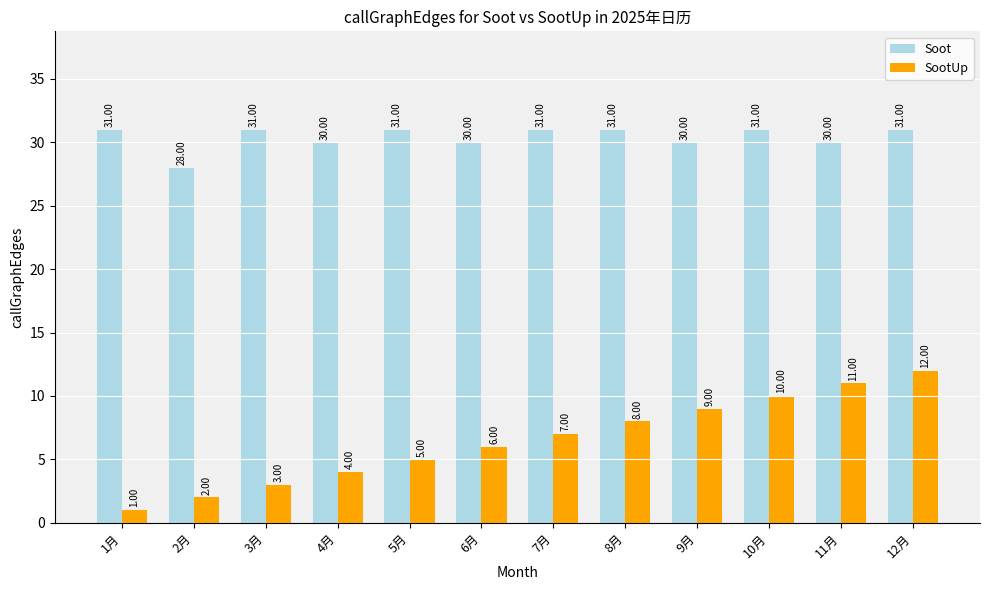

What is the label of the 12th bar from the right?

1月